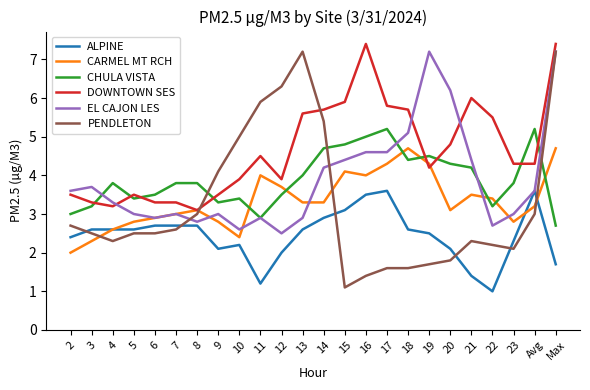

The EL CAJON LES series shows 1.0 at 15. True or false?

False